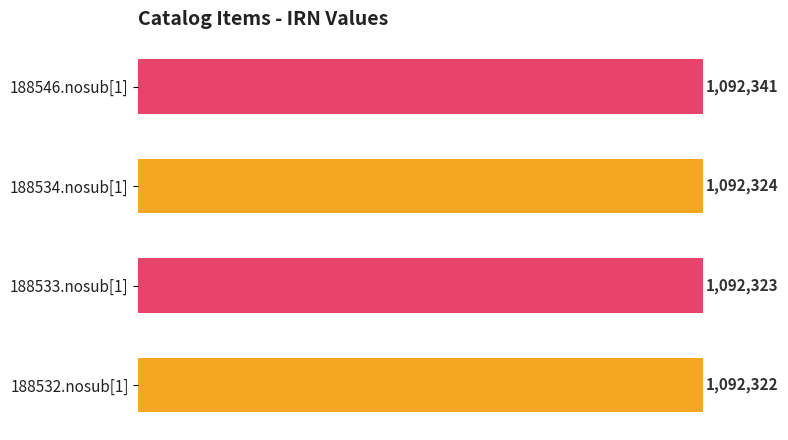

Does the chart contain stacked bars?

No